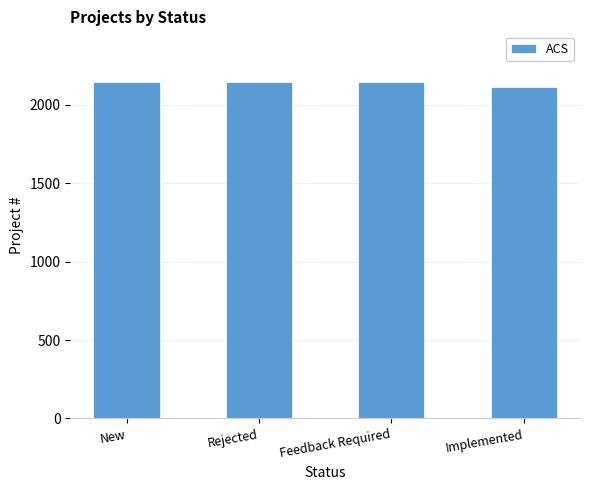

What is the greatest value displayed?

2146